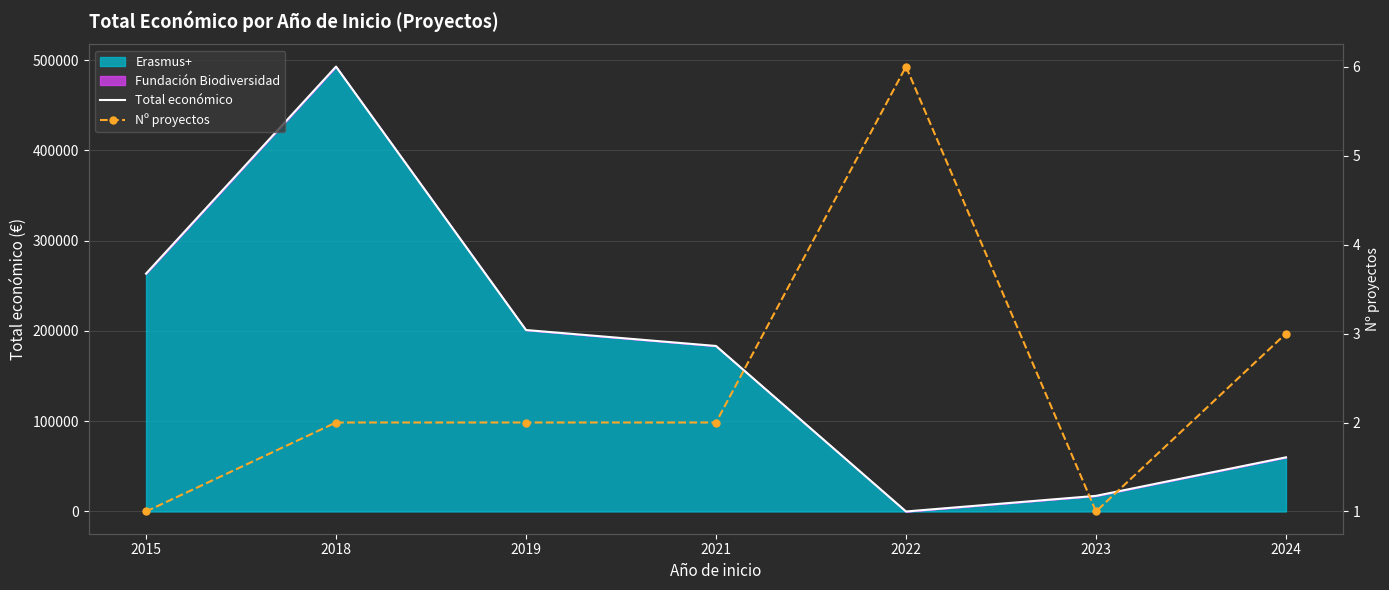

Reading left to right, transcribe all the data shown in this chart.

Total económico: 2015=263534	2018=492960	2019=201063	2021=183399	2022=0	2023=17309	2024=60000
Nº proyectos: 2015=1	2018=2	2019=2	2021=2	2022=6	2023=1	2024=3